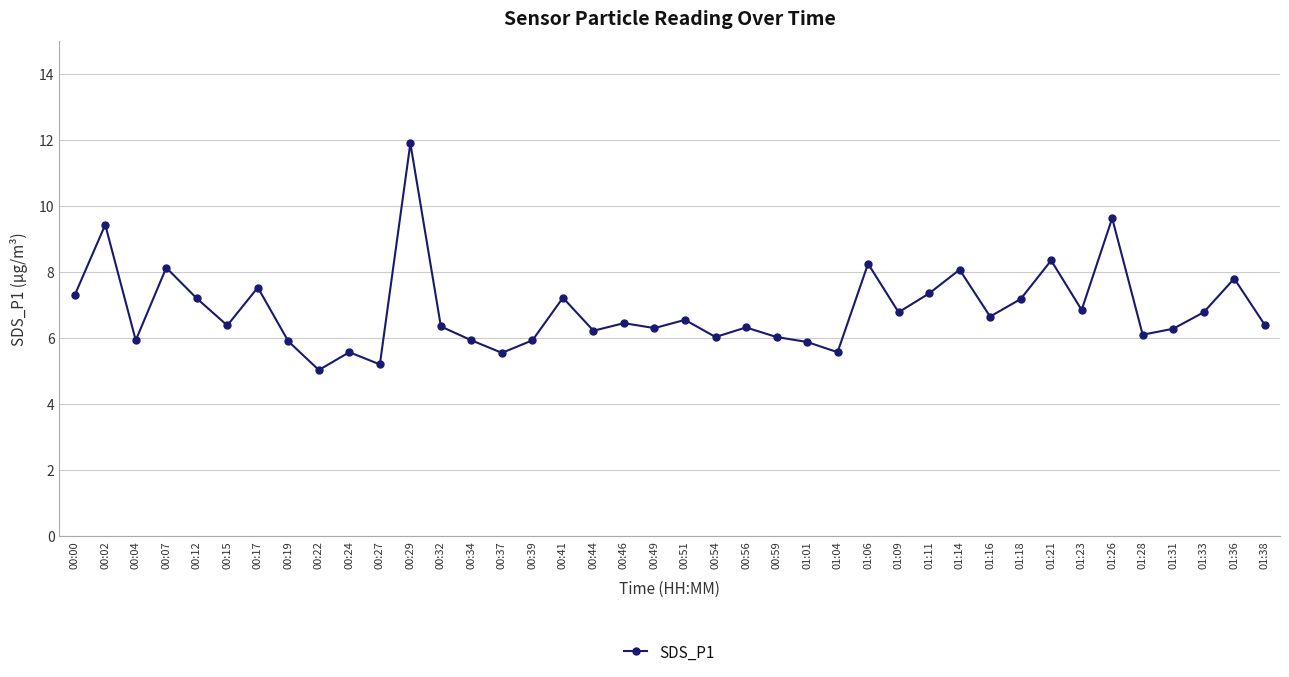

At which label does the data first exceed 6?

00:00